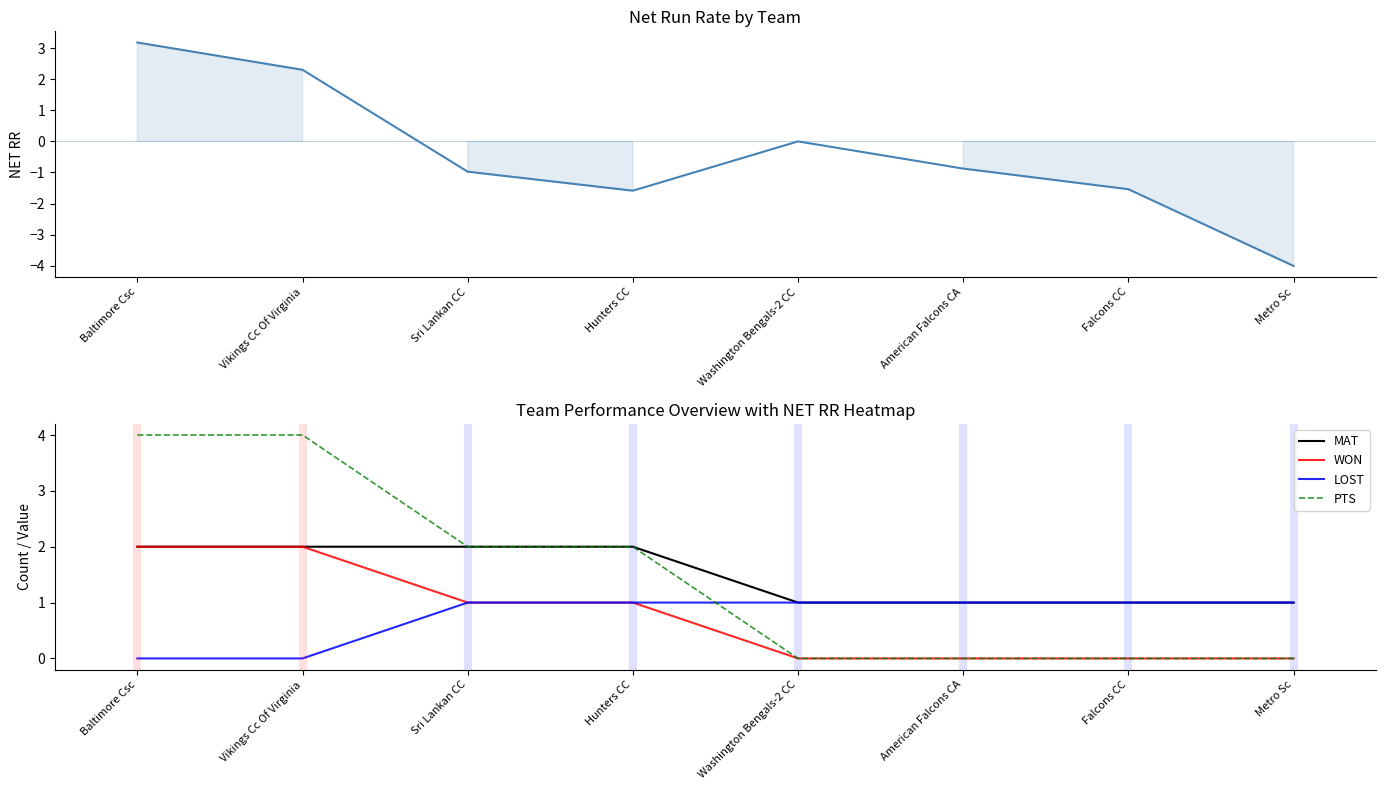

At how many categories does at least one series exceed -3?

8